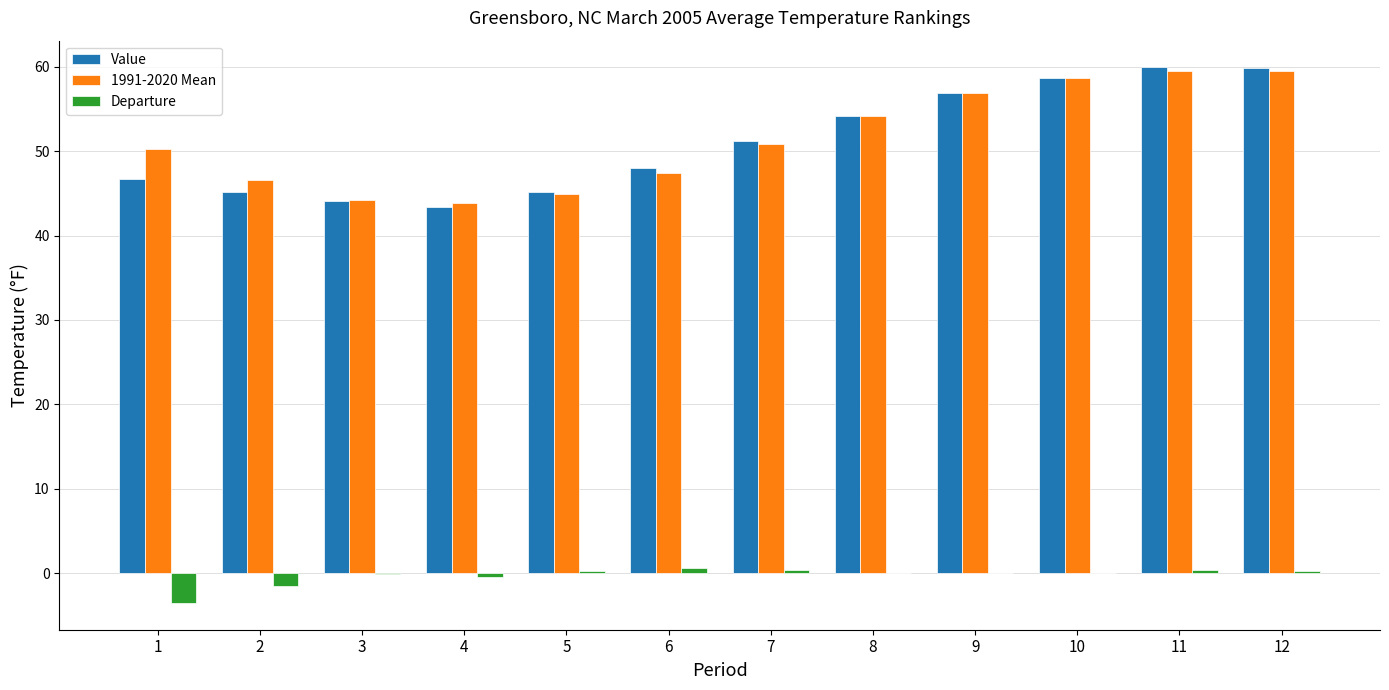

What is the greatest value displayed?

59.9